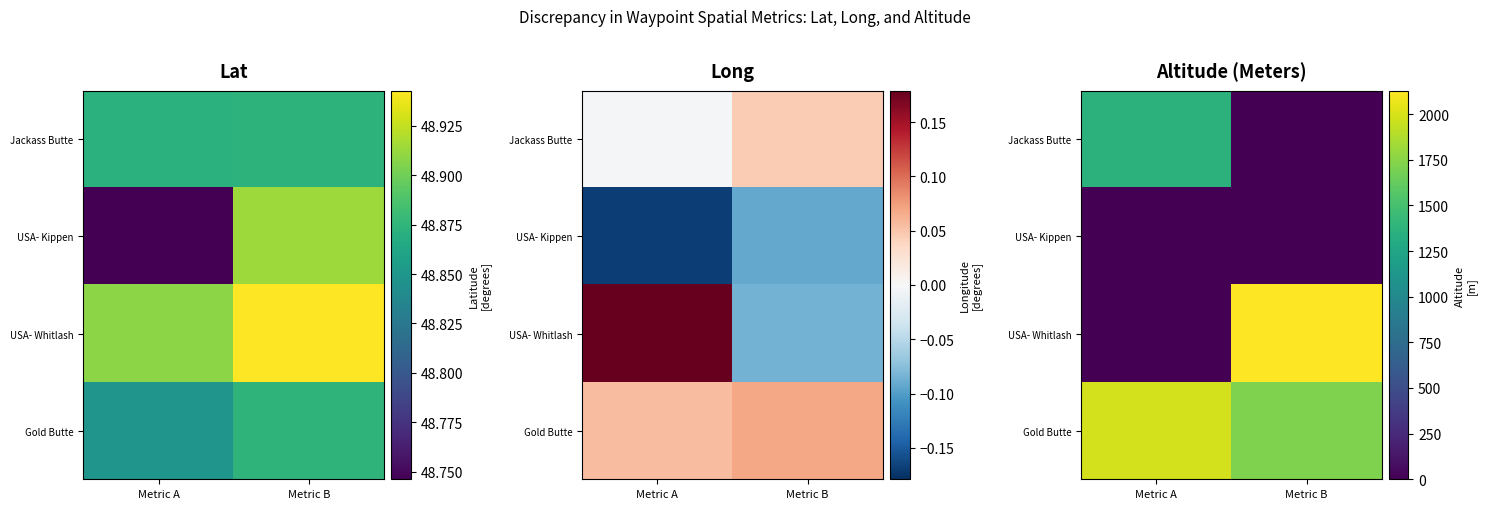

Rank the series by their maximum value, from lowest to highest.

USA- Kippen, Jackass Butte, Gold Butte, USA- Whitlash